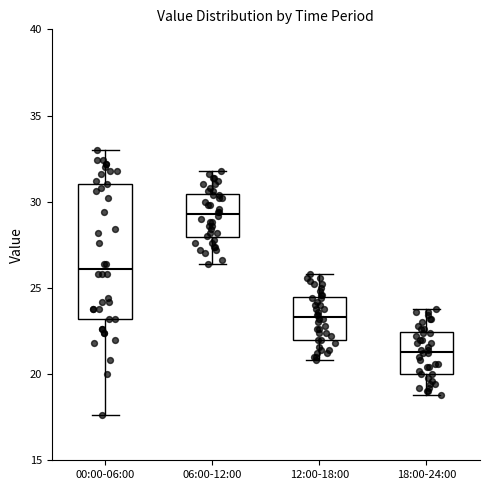

Comparing the boxes themselves (not the whiskers), which one is the tallest?

00:00-06:00